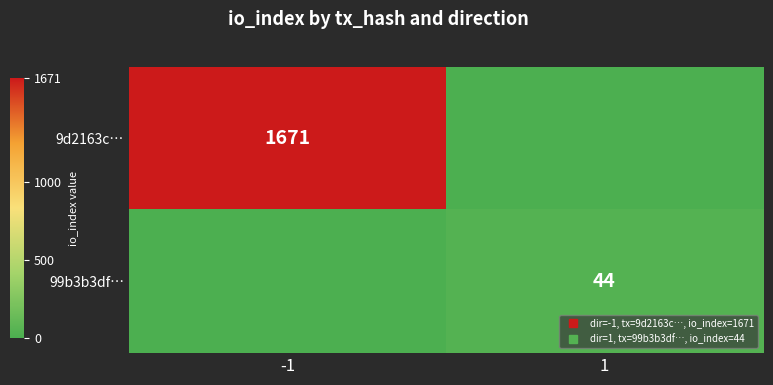

Count the number of categories in the chart.

2